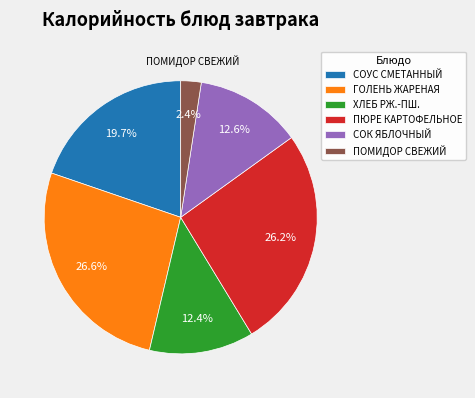

Count the number of slices in the pie.

6